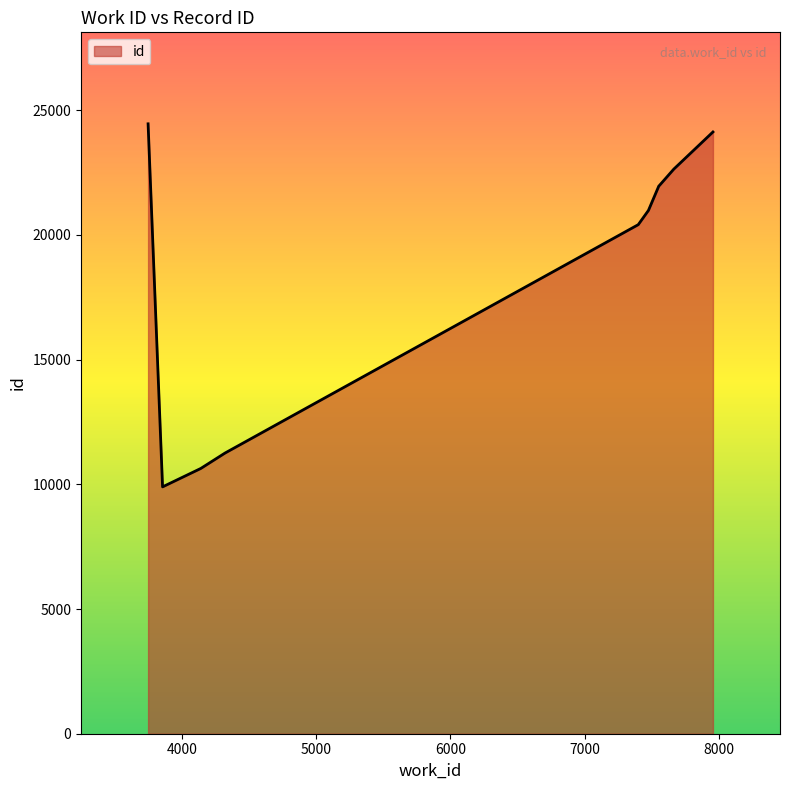

What is the maximum value shown in the chart?

24457